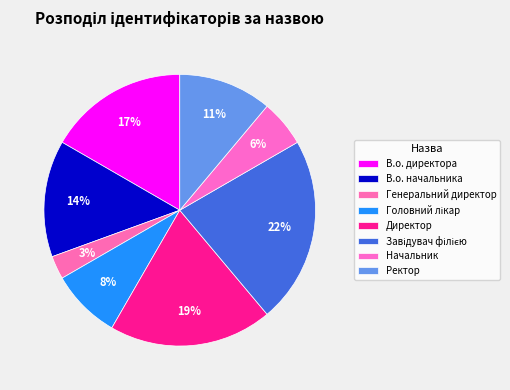

To the nearest percent, what portion does Начальник represent?

6%